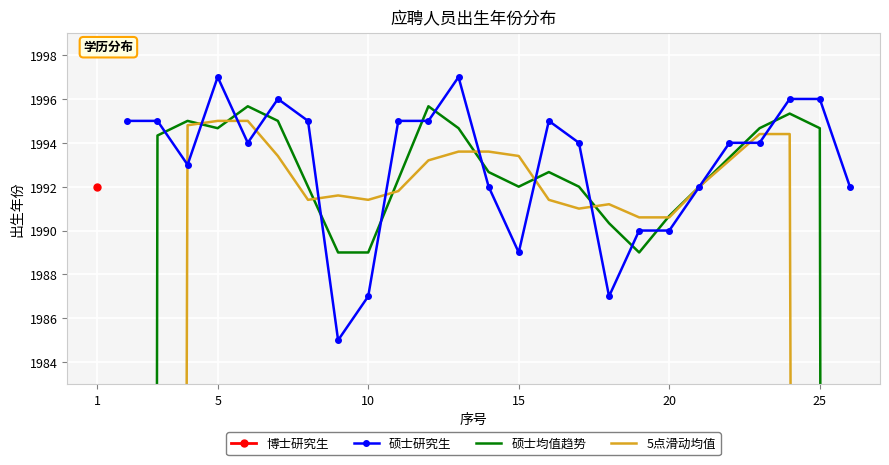

True or false: 硕士研究生 has more than 1 interior local peaks.

True